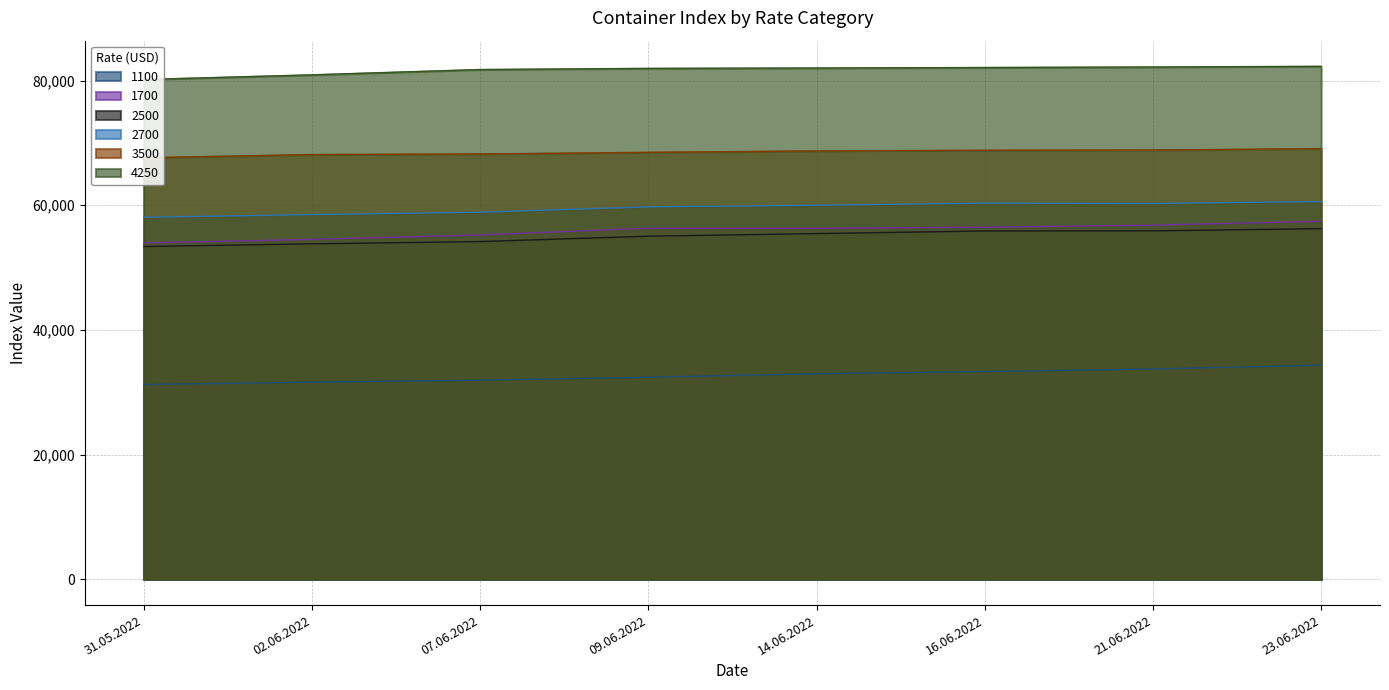

True or false: 2500 and 4250 cross at least once.

False